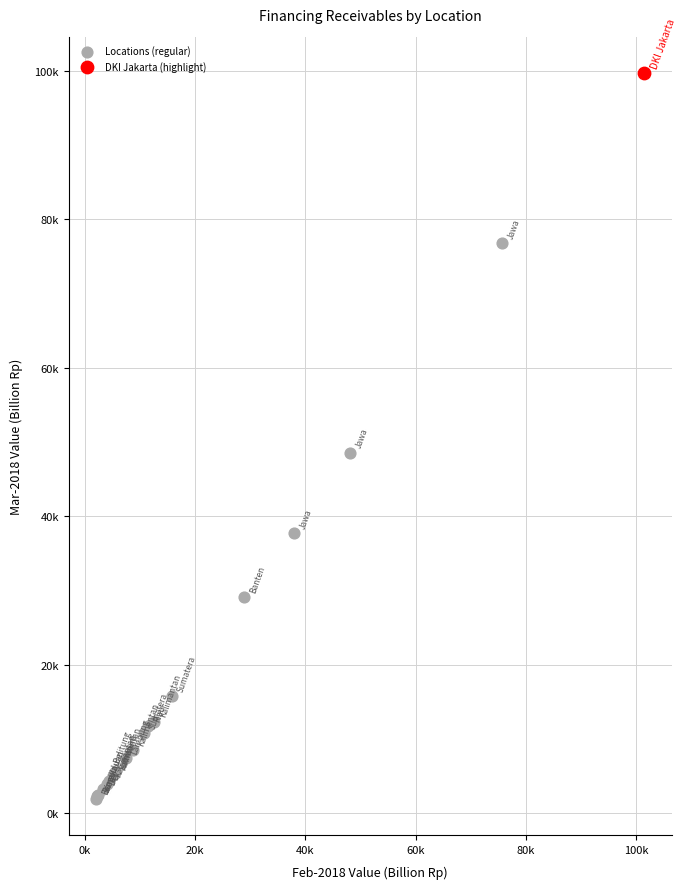

What are all the series names shown in the legend?

Locations (regular), DKI Jakarta (highlight)